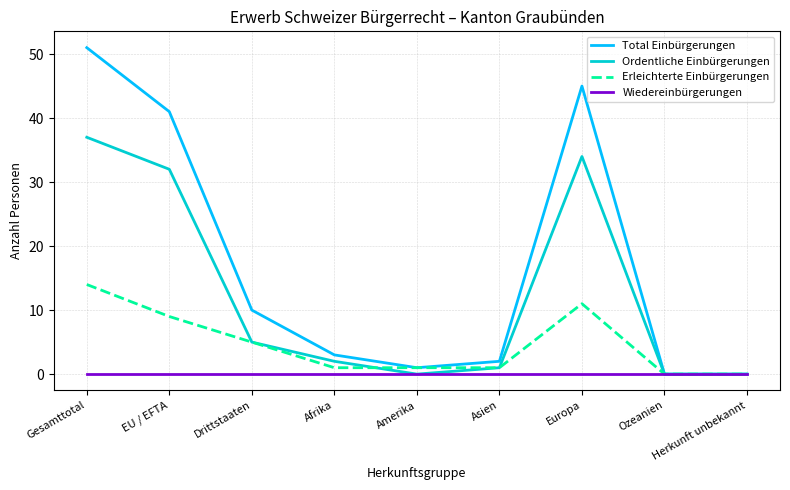

At which category is the sum across all series the highest?

Gesamttotal